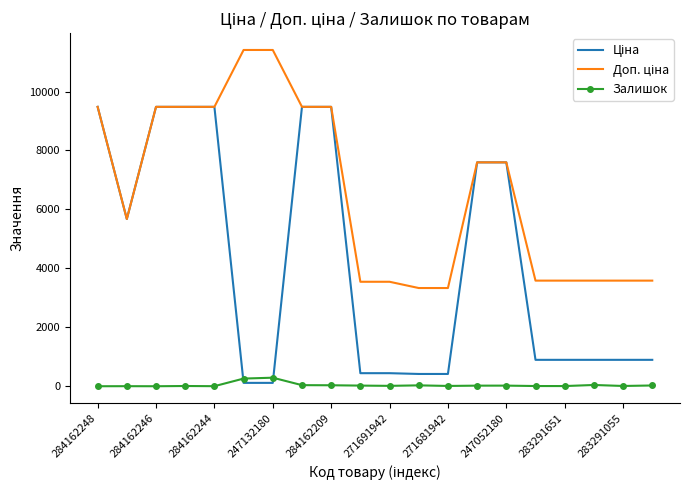

What is the maximum value for Залишок?

290.0